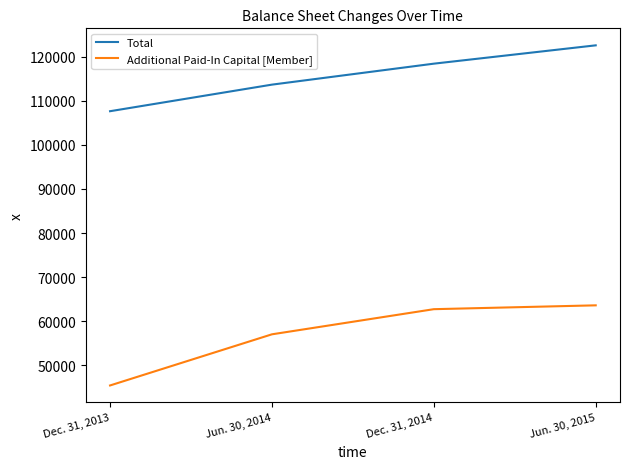

True or false: Total has a value of 144435 at Dec. 31, 2013.

False